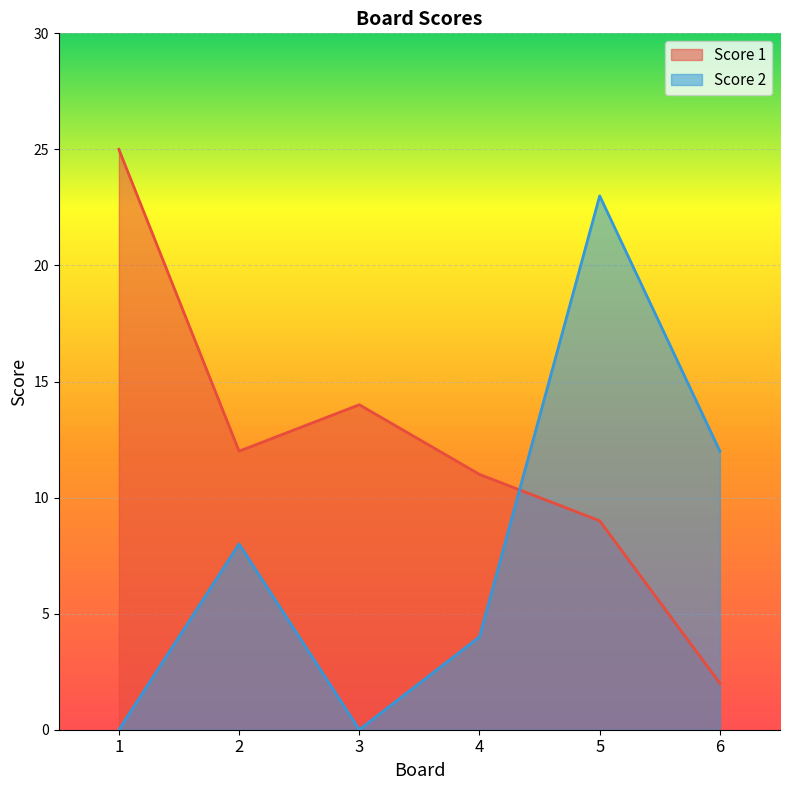

In Score 2, how many points are higher than both neighbors (excluding endpoints)?

2